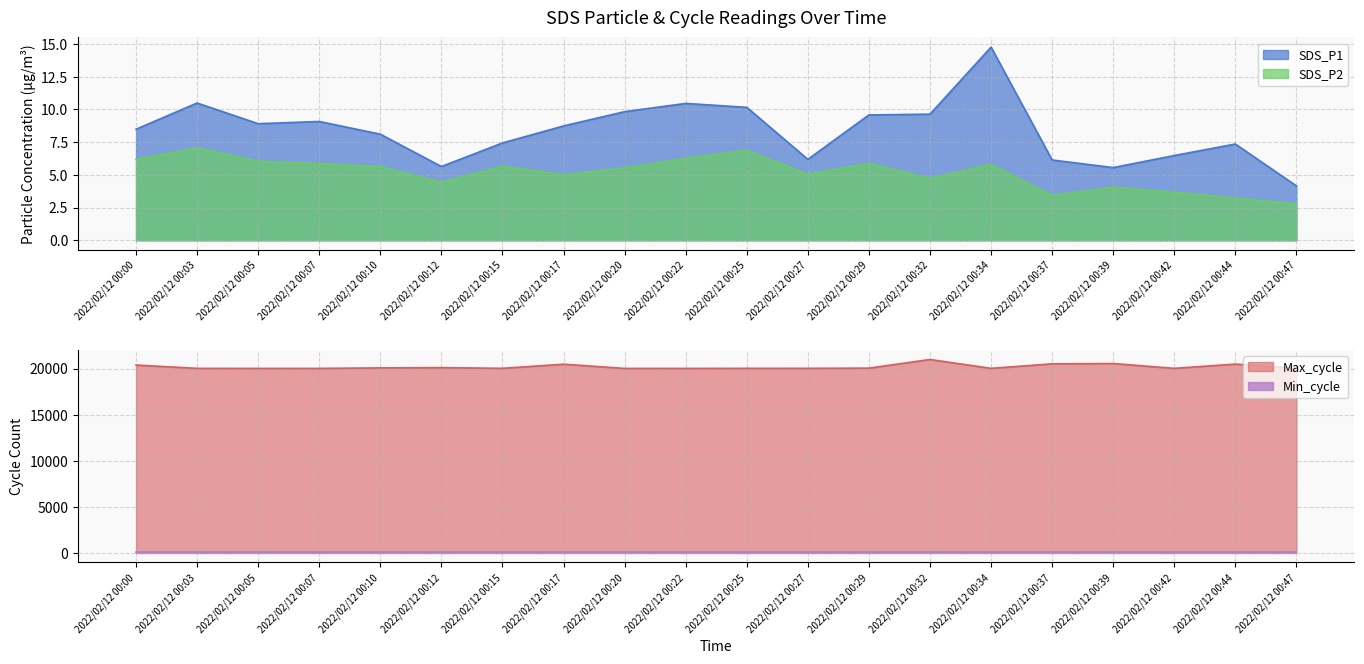

Is it true that Max_cycle equals 28410.7 at 2022/02/12 00:10?

False